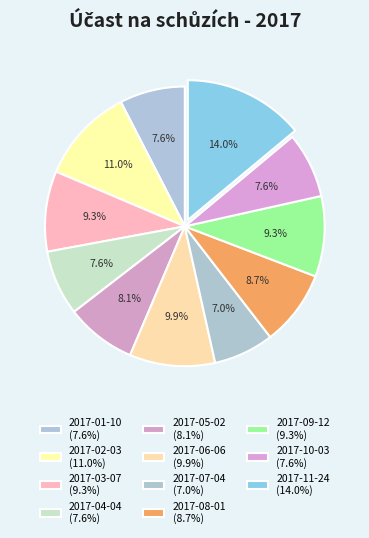

What percentage is the 2017-06-06 slice, to the nearest percent?

10%